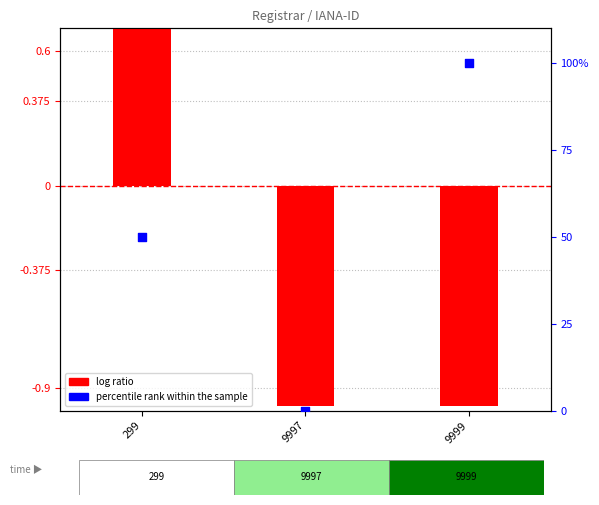

Is the value of log ratio at 299 greater than the value of percentile rank within the sample at 299?

No